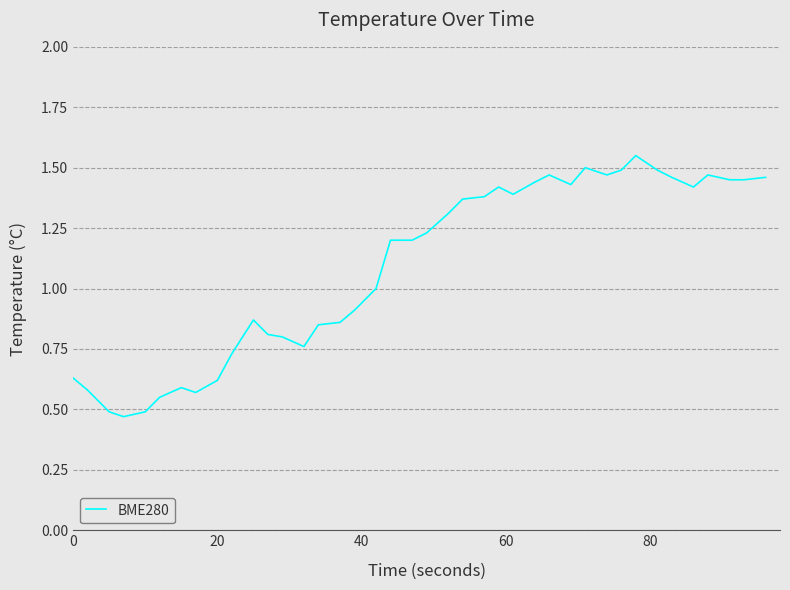

What is the difference between the maximum and minimum values?

1.1